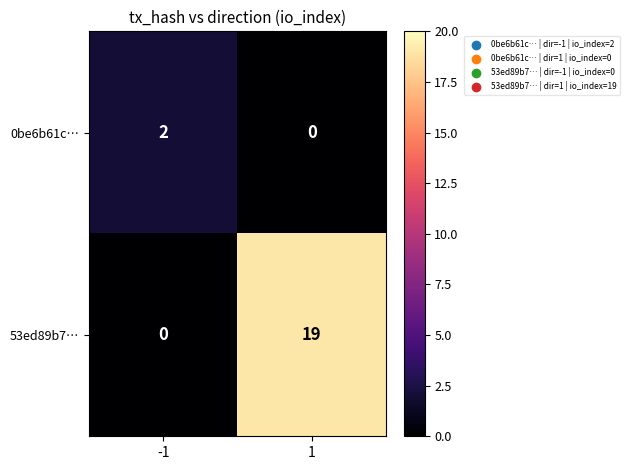

What is the total value across all series at 1?

19